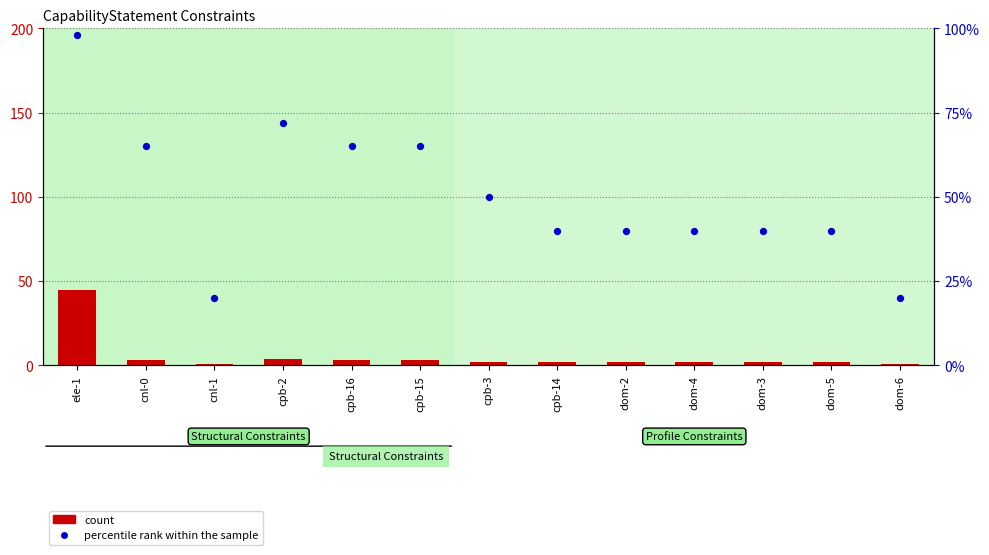

What are all the series names shown in the legend?

count, percentile rank within the sample